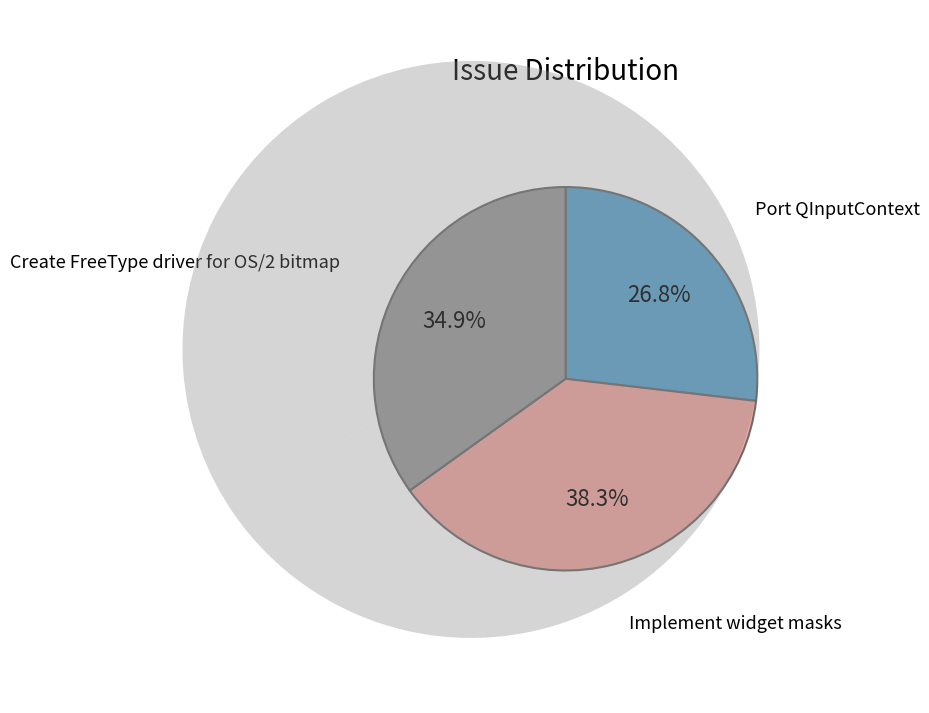

Rank the categories by value from highest to lowest.

Implement widget masks, Create FreeType driver for OS/2 bitmap, Port QInputContext